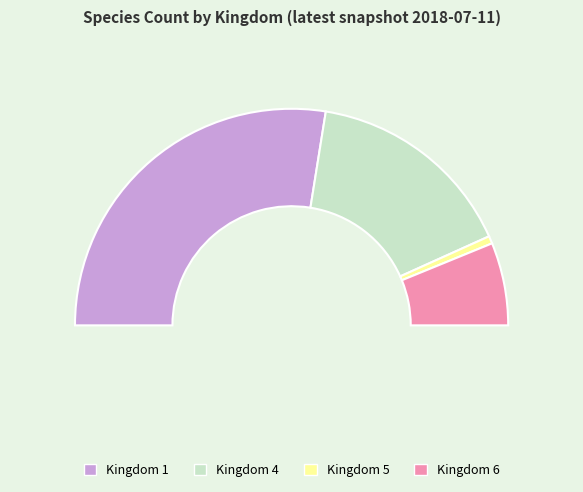

Which slice is the smallest?

5